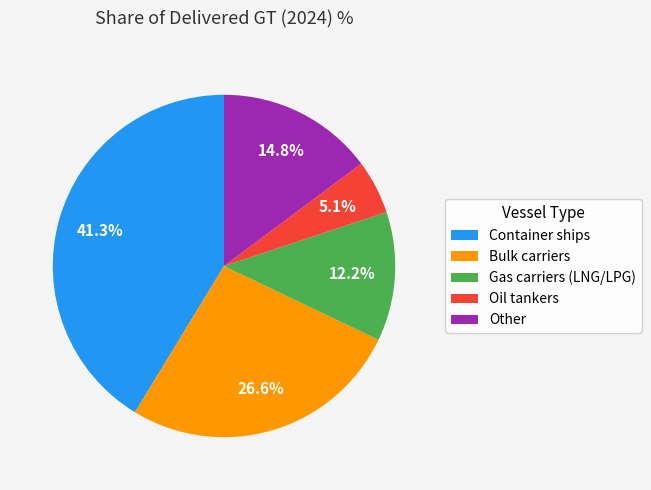

What is the smallest slice in the pie chart?

Oil tankers